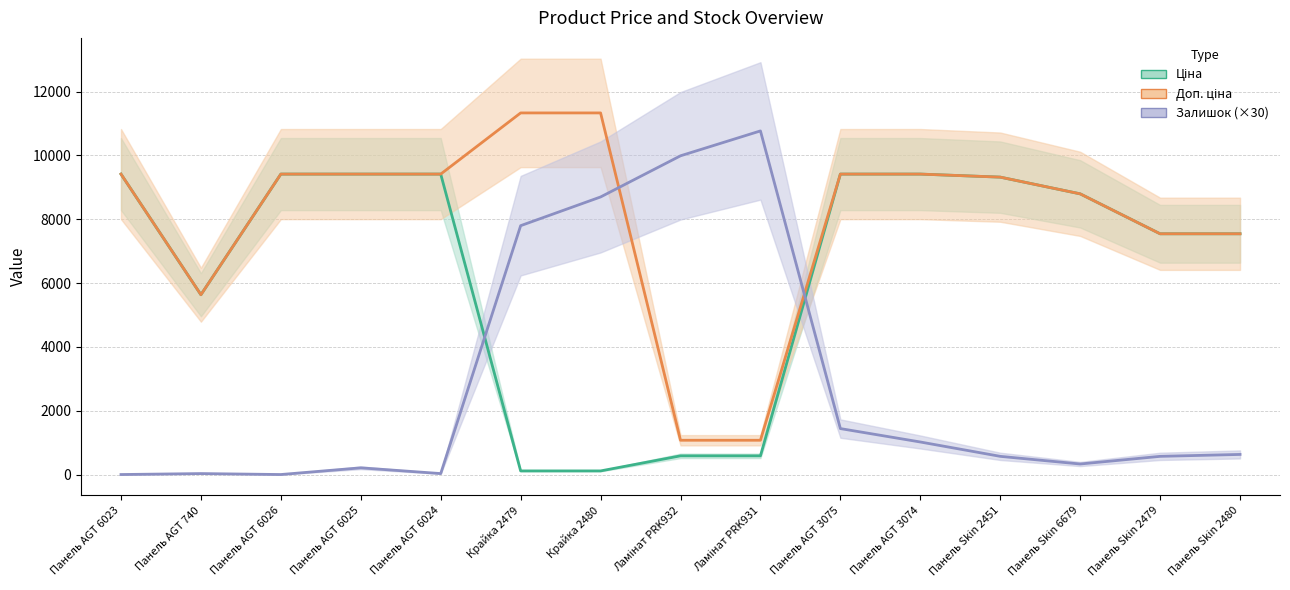

How many values in the Доп. ціна series exceed 9416?

8